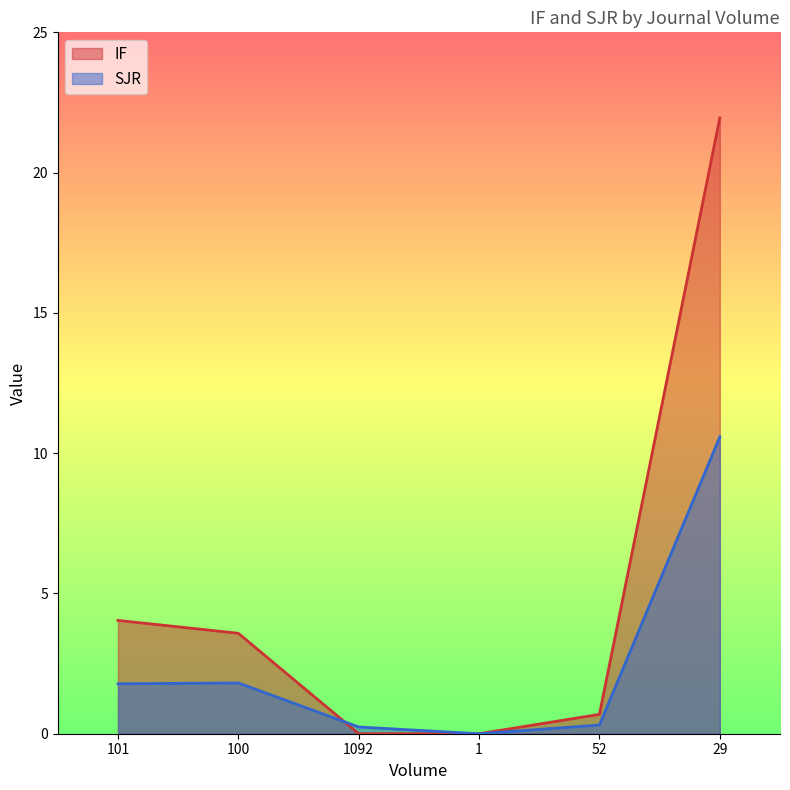

Rank the series at 100 from highest to lowest value.

IF, SJR